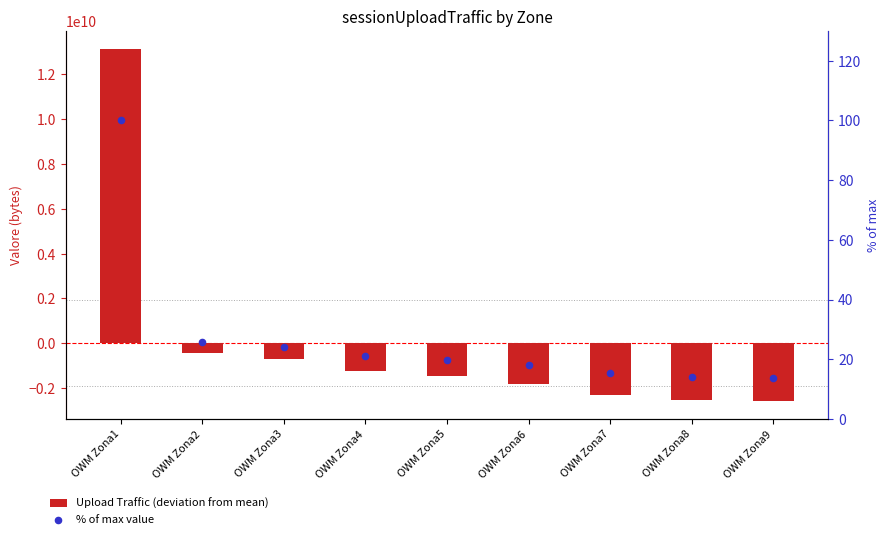

What are all the series names shown in the legend?

Upload Traffic (deviation from mean), % of max value